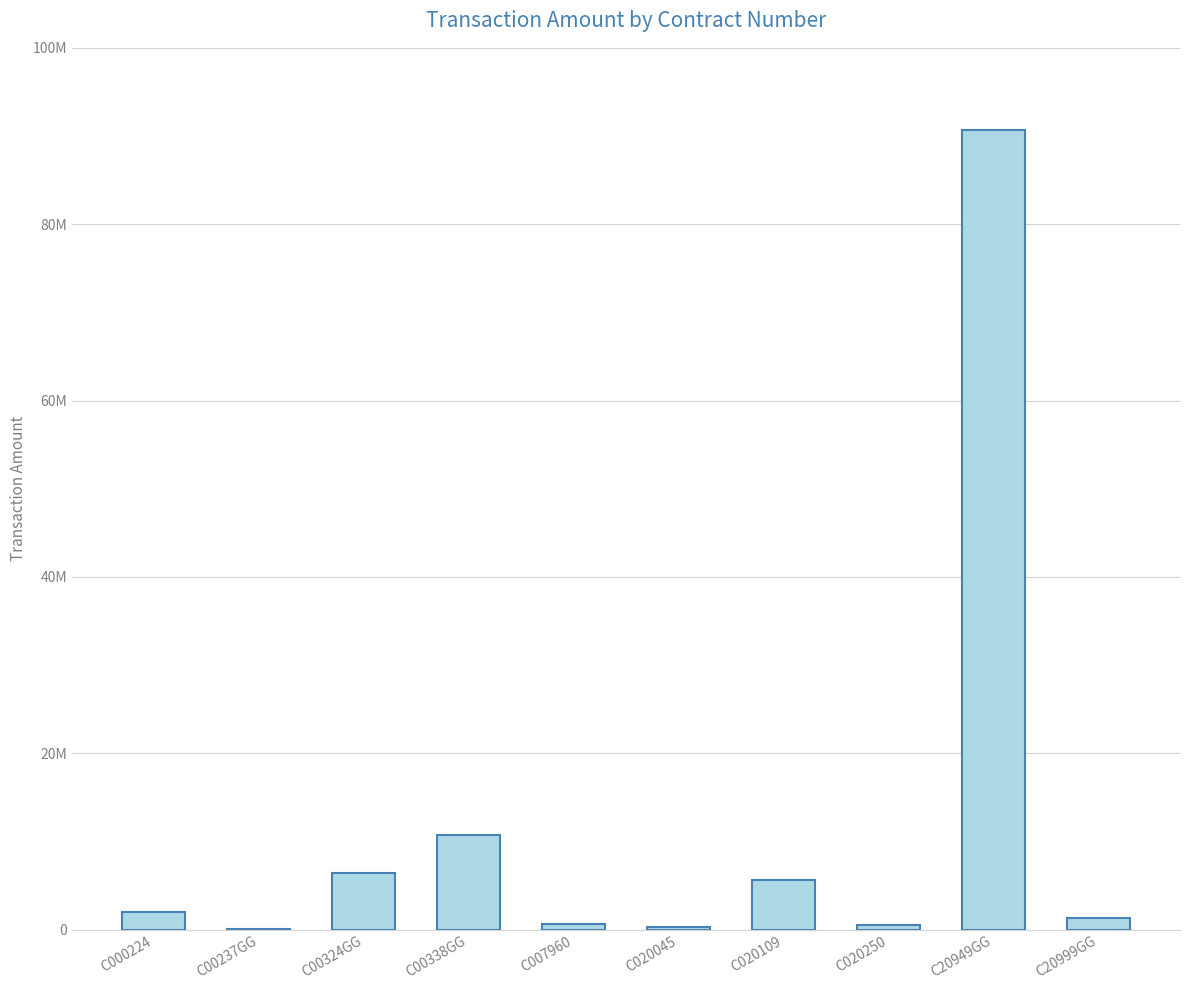

Are the bars horizontal?

No